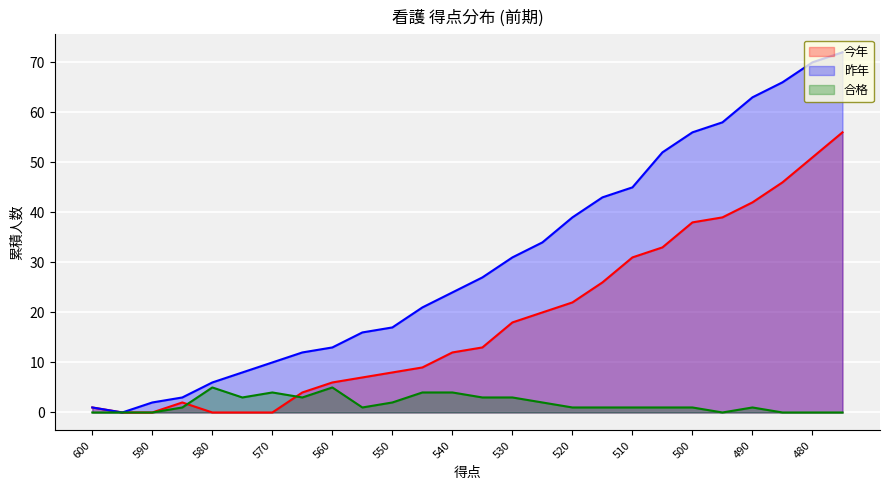

Which series changed the most between 530 and 485?

昨年